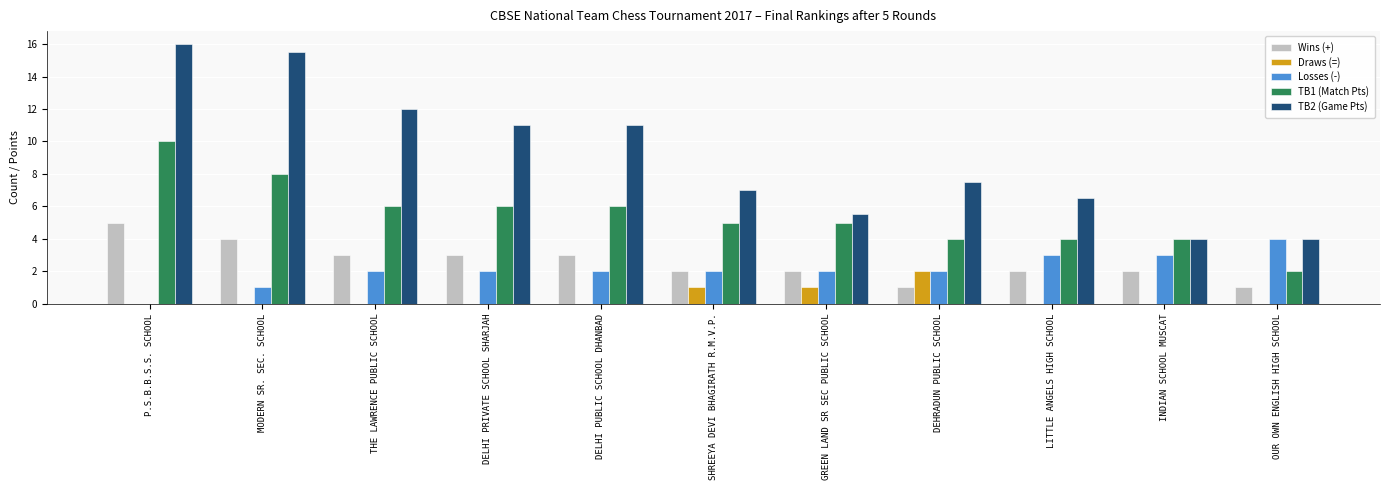

Reading right to left, what are all the values shown in this chart?

Wins (+): OUR OWN ENGLISH HIGH SCHOOL=1.0	INDIAN SCHOOL MUSCAT=2.0	LITTLE ANGELS HIGH SCHOOL=2.0	DEHRADUN PUBLIC SCHOOL=1.0	GREEN LAND SR SEC PUBLIC SCHOOL=2.0	SHREEYA DEVI BHAGIRATH R.M.V.P.=2.0	DELHI PUBLIC SCHOOL DHANBAD=3.0	DELHI PRIVATE SCHOOL SHARJAH=3.0	THE LAWRENCE PUBLIC SCHOOL=3.0	MODERN SR. SEC. SCHOOL=4.0	P.S.B.B.S.S. SCHOOL=5.0
Draws (=): OUR OWN ENGLISH HIGH SCHOOL=0.0	INDIAN SCHOOL MUSCAT=0.0	LITTLE ANGELS HIGH SCHOOL=0.0	DEHRADUN PUBLIC SCHOOL=2.0	GREEN LAND SR SEC PUBLIC SCHOOL=1.0	SHREEYA DEVI BHAGIRATH R.M.V.P.=1.0	DELHI PUBLIC SCHOOL DHANBAD=0.0	DELHI PRIVATE SCHOOL SHARJAH=0.0	THE LAWRENCE PUBLIC SCHOOL=0.0	MODERN SR. SEC. SCHOOL=0.0	P.S.B.B.S.S. SCHOOL=0.0
Losses (-): OUR OWN ENGLISH HIGH SCHOOL=4.0	INDIAN SCHOOL MUSCAT=3.0	LITTLE ANGELS HIGH SCHOOL=3.0	DEHRADUN PUBLIC SCHOOL=2.0	GREEN LAND SR SEC PUBLIC SCHOOL=2.0	SHREEYA DEVI BHAGIRATH R.M.V.P.=2.0	DELHI PUBLIC SCHOOL DHANBAD=2.0	DELHI PRIVATE SCHOOL SHARJAH=2.0	THE LAWRENCE PUBLIC SCHOOL=2.0	MODERN SR. SEC. SCHOOL=1.0	P.S.B.B.S.S. SCHOOL=0.0
TB1 (Match Pts): OUR OWN ENGLISH HIGH SCHOOL=2.0	INDIAN SCHOOL MUSCAT=4.0	LITTLE ANGELS HIGH SCHOOL=4.0	DEHRADUN PUBLIC SCHOOL=4.0	GREEN LAND SR SEC PUBLIC SCHOOL=5.0	SHREEYA DEVI BHAGIRATH R.M.V.P.=5.0	DELHI PUBLIC SCHOOL DHANBAD=6.0	DELHI PRIVATE SCHOOL SHARJAH=6.0	THE LAWRENCE PUBLIC SCHOOL=6.0	MODERN SR. SEC. SCHOOL=8.0	P.S.B.B.S.S. SCHOOL=10.0
TB2 (Game Pts): OUR OWN ENGLISH HIGH SCHOOL=4.0	INDIAN SCHOOL MUSCAT=4.0	LITTLE ANGELS HIGH SCHOOL=6.5	DEHRADUN PUBLIC SCHOOL=7.5	GREEN LAND SR SEC PUBLIC SCHOOL=5.5	SHREEYA DEVI BHAGIRATH R.M.V.P.=7.0	DELHI PUBLIC SCHOOL DHANBAD=11.0	DELHI PRIVATE SCHOOL SHARJAH=11.0	THE LAWRENCE PUBLIC SCHOOL=12.0	MODERN SR. SEC. SCHOOL=15.5	P.S.B.B.S.S. SCHOOL=16.0